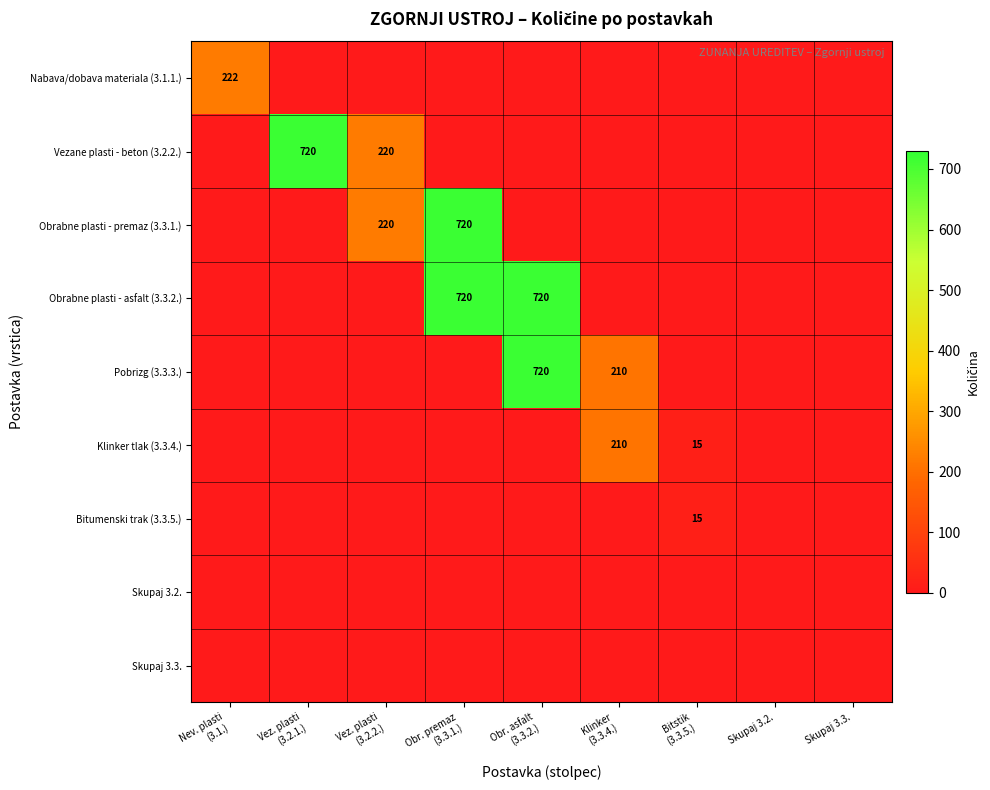

Rank the series by their maximum value, from highest to lowest.

Vezane plasti - beton (3.2.2.), Obrabne plasti - premaz (3.3.1.), Obrabne plasti - asfalt (3.3.2.), Pobrizg (3.3.3.), Nabava/dobava materiala (3.1.1.), Klinker tlak (3.3.4.), Bitumenski trak (3.3.5.), Skupaj 3.2., Skupaj 3.3.